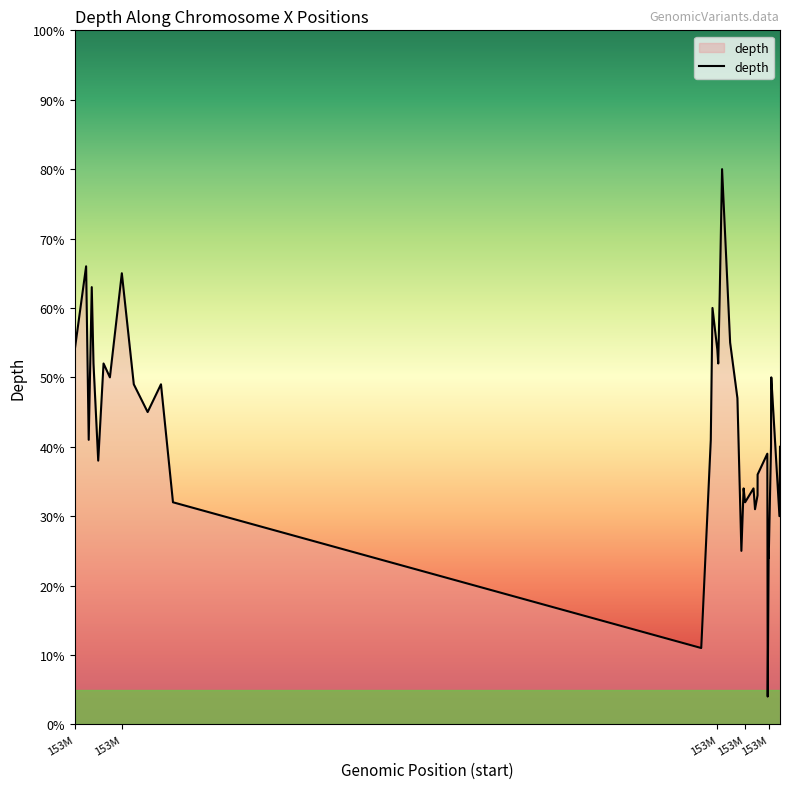

What is the difference between the maximum and minimum values?

76